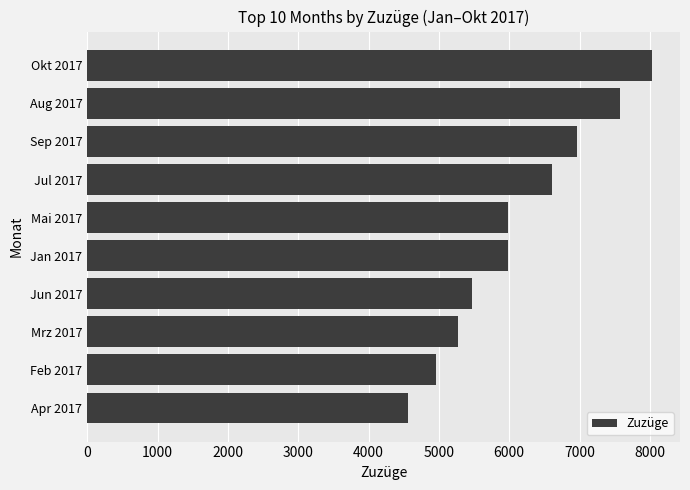

True or false: the data shows 9444 at Mrz 2017.

False